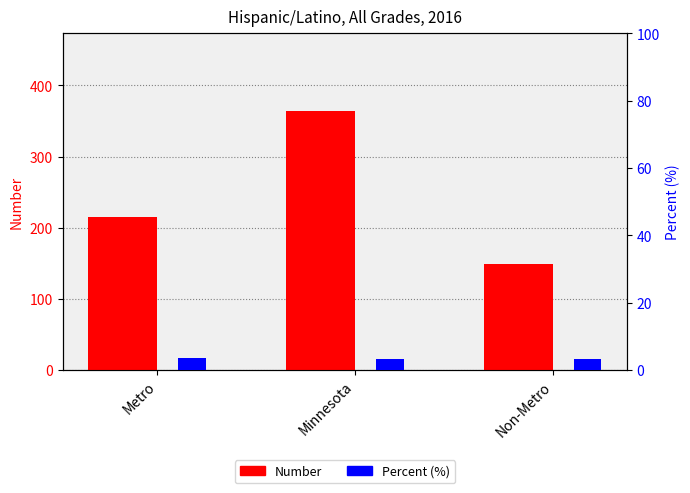

The value of Number at Minnesota is 84.8. True or false?

False